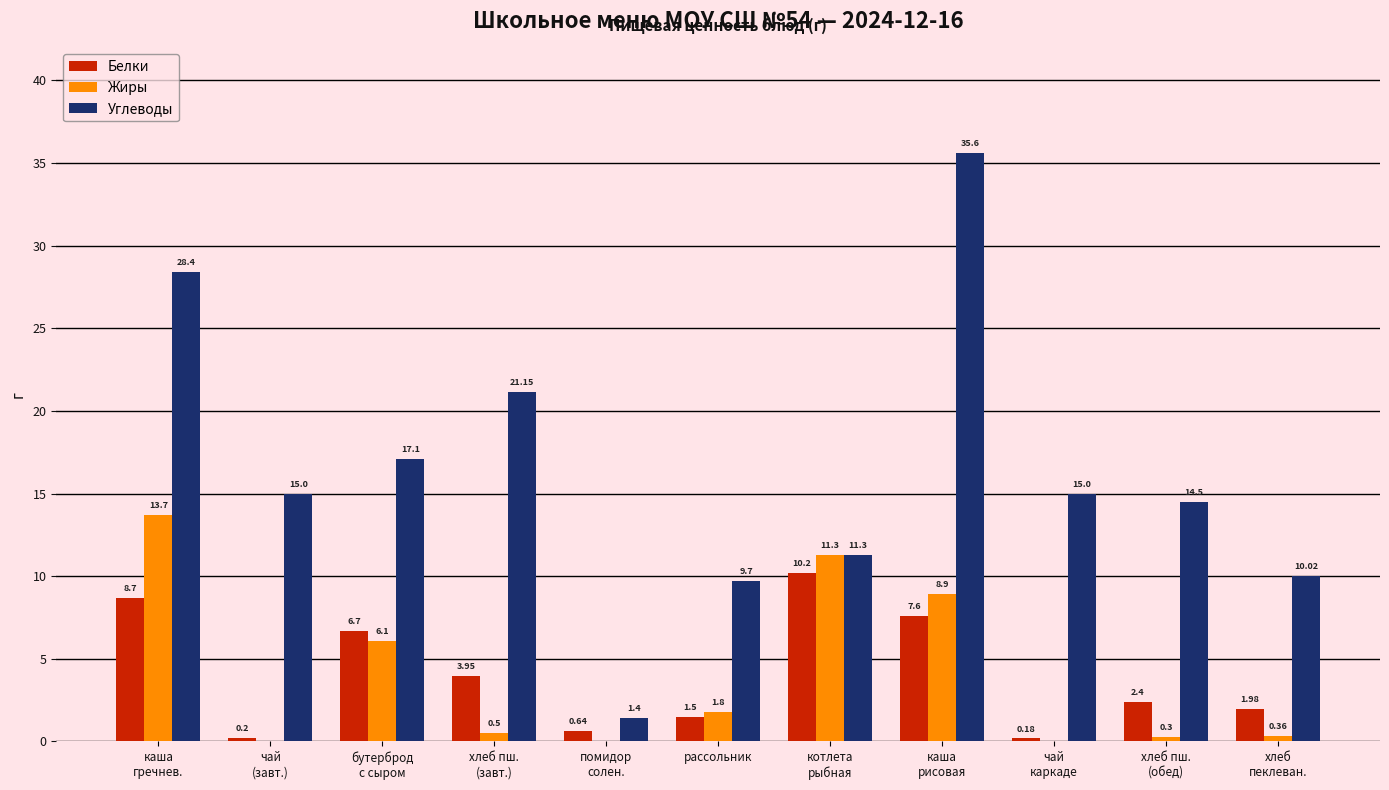

Is the value of Углеводы at бутерброд
с сыром greater than the value of Жиры at каша
рисовая?

Yes